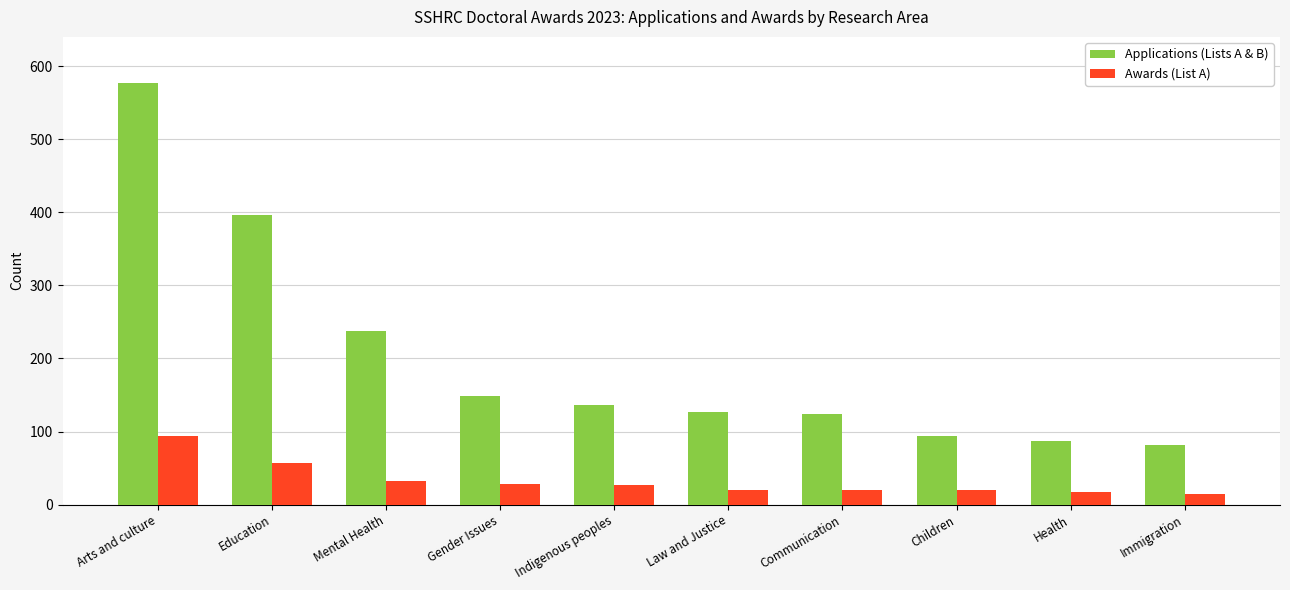

Between Education and Gender Issues, which series saw the biggest shift?

Applications (Lists A & B)